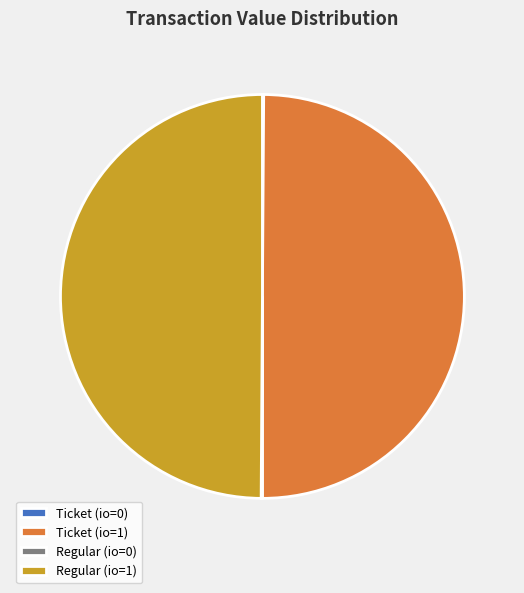

The Regular (io=1) slice represents 57% of the pie. True or false?

False